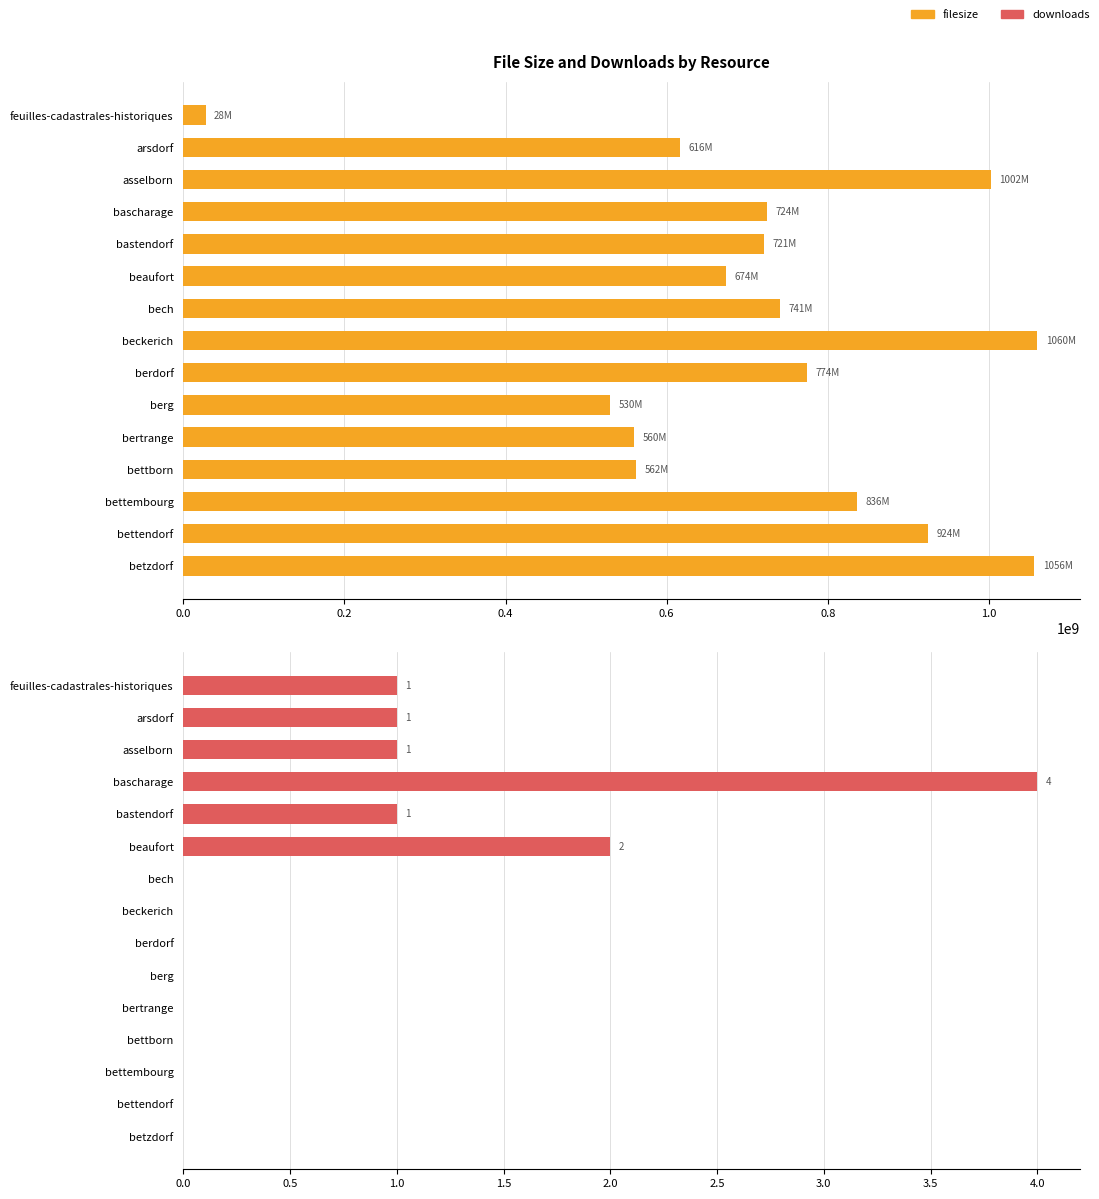

What is the maximum value shown in the chart?

1059867603